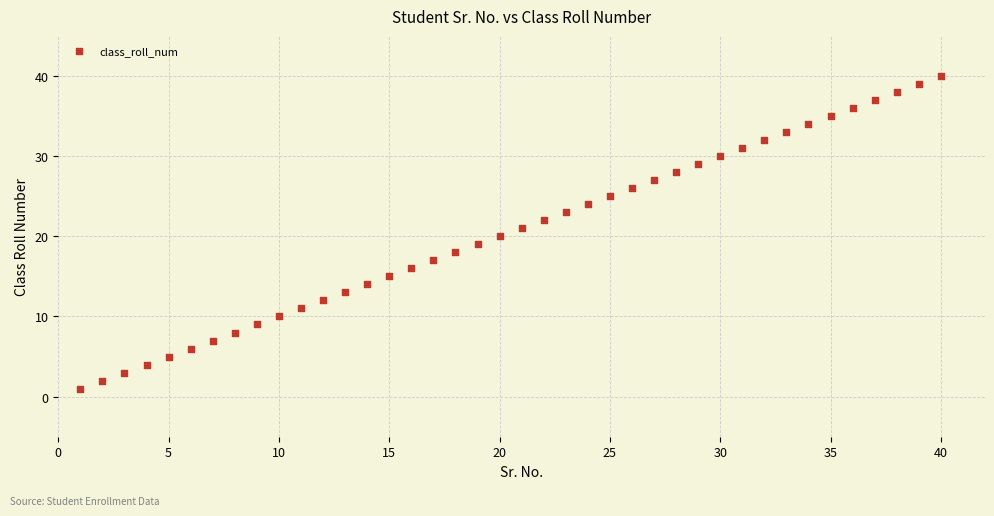

What is the range of X values (max minus min)?

39